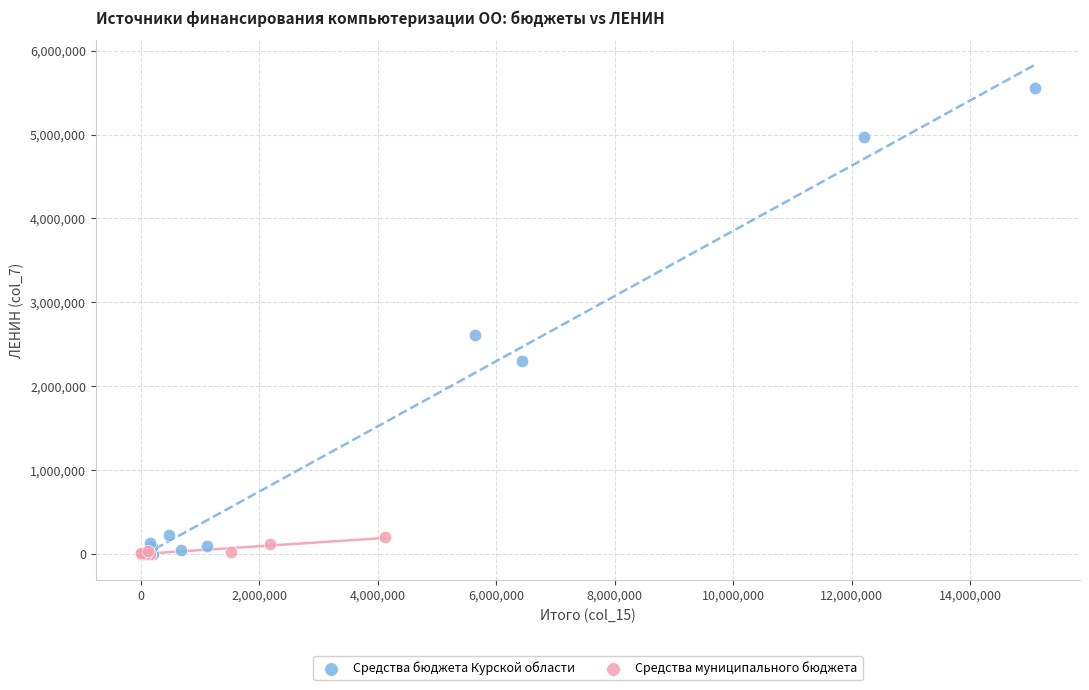

Which series has the widest spread of Y values?

Средства бюджета Курской области